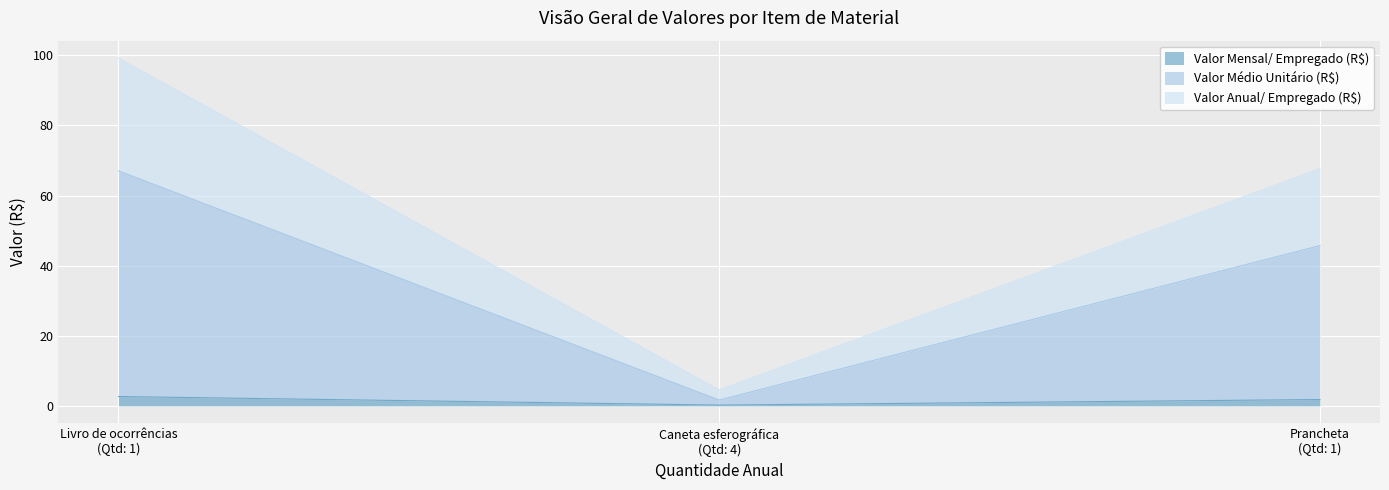

Reading left to right, transcribe the values for Valor Mensal/ Empregado (R$).

2.7	0.2	1.8